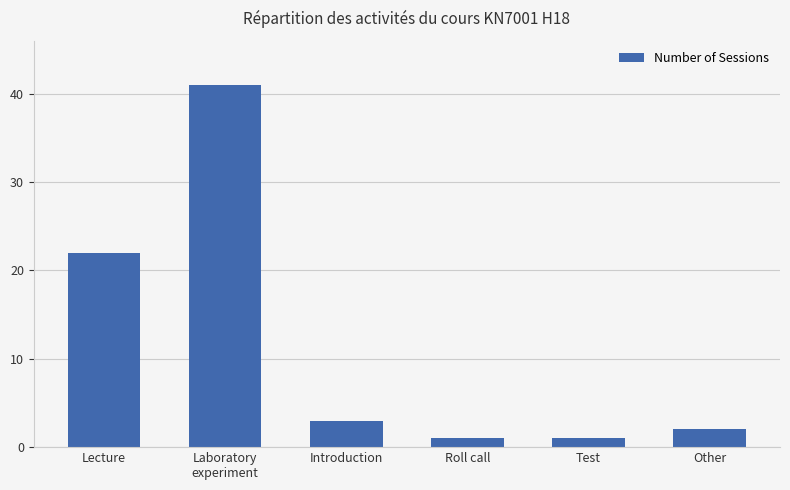

What position from the right is Roll call?

3